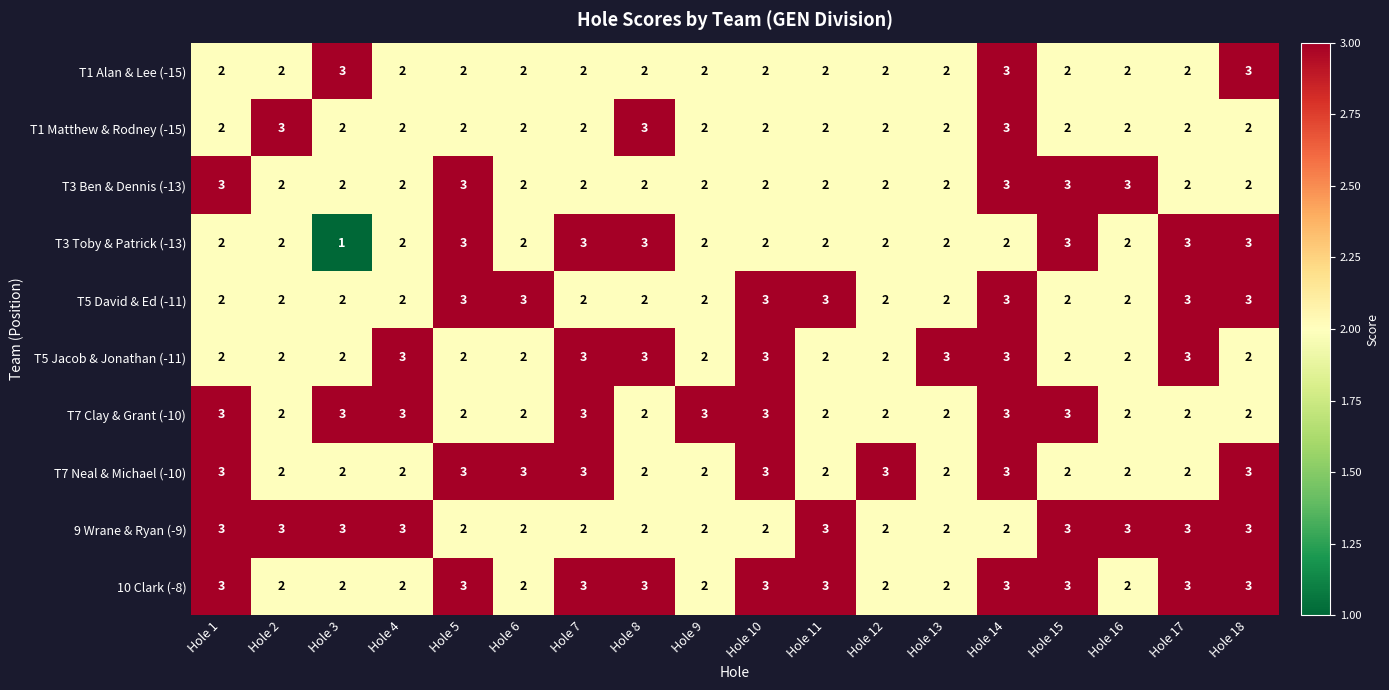

What is the sum of the T5 David & Ed (-11) values at Hole 8 and Hole 17?

5